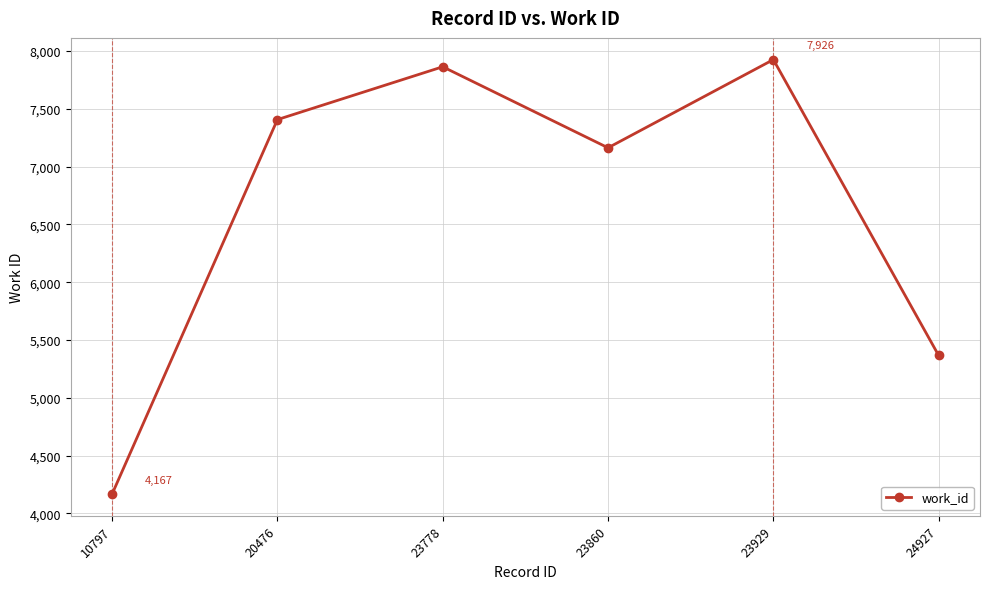

Count the number of categories in the chart.

6